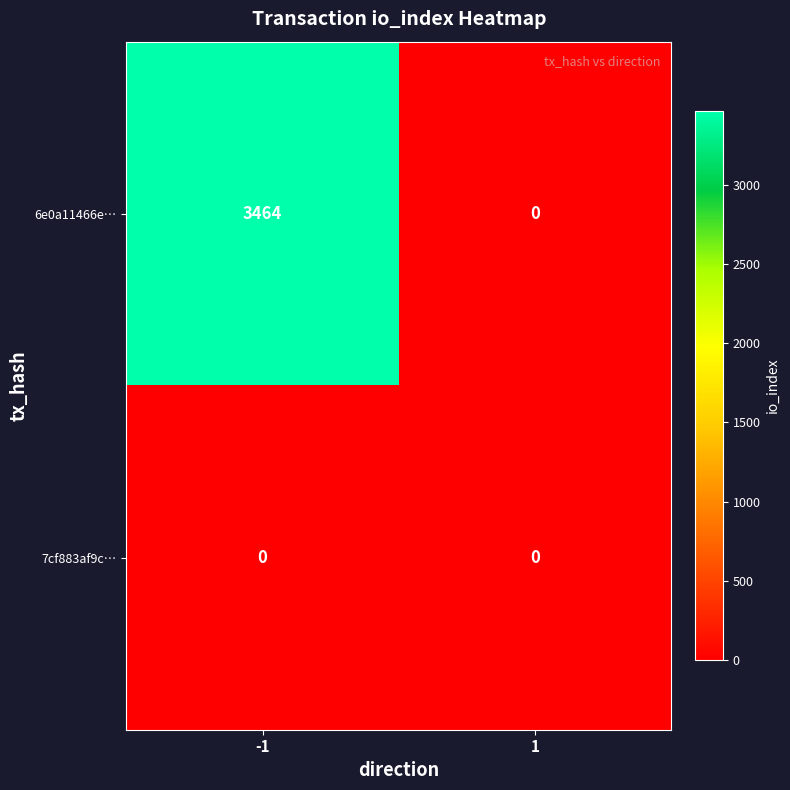

Between -1 and 1, which series saw the biggest shift?

6e0a11466e…